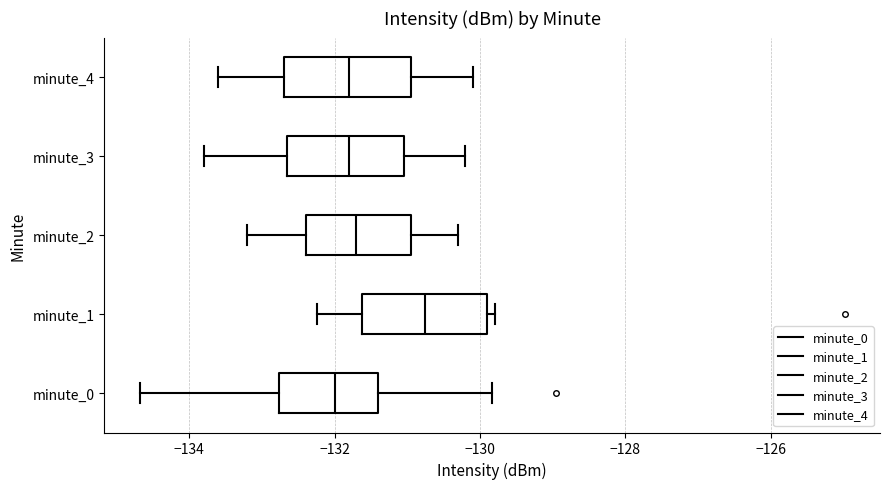

Where does the left whisker of the box for minute_4 end on the x-axis? The values are not printed on the chart, so give them approximately, as read against the axis.

-133.6